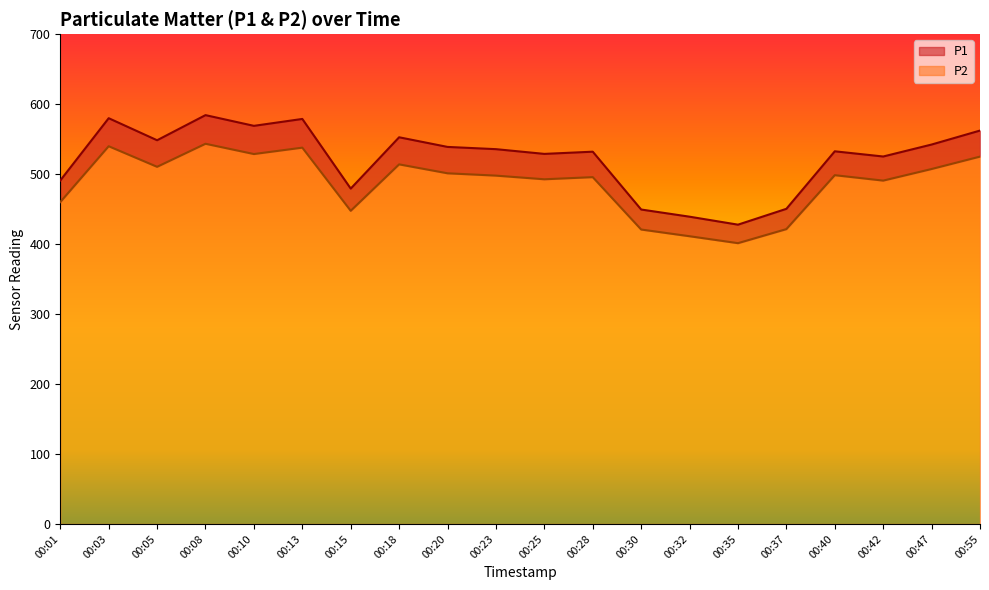

Is it true that P1 equals 385.8 at 00:18?

False